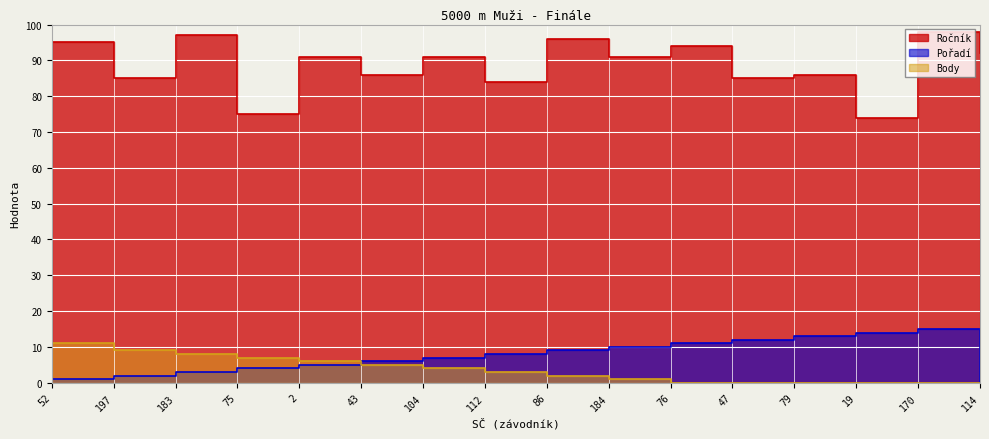

Reading left to right, transcribe all the data shown in this chart.

Ročník: 52=95	197=85	183=97	75=75	2=91	43=86	104=91	112=84	86=96	184=91	76=94	47=85	79=86	19=74	170=98	114=92
Pořadí: 52=1	197=2	183=3	75=4	2=5	43=6	104=7	112=8	86=9	184=10	76=11	47=12	79=13	19=14	170=15	114=0
Body: 52=11	197=9	183=8	75=7	2=6	43=5	104=4	112=3	86=2	184=1	76=0	47=0	79=0	19=0	170=0	114=0